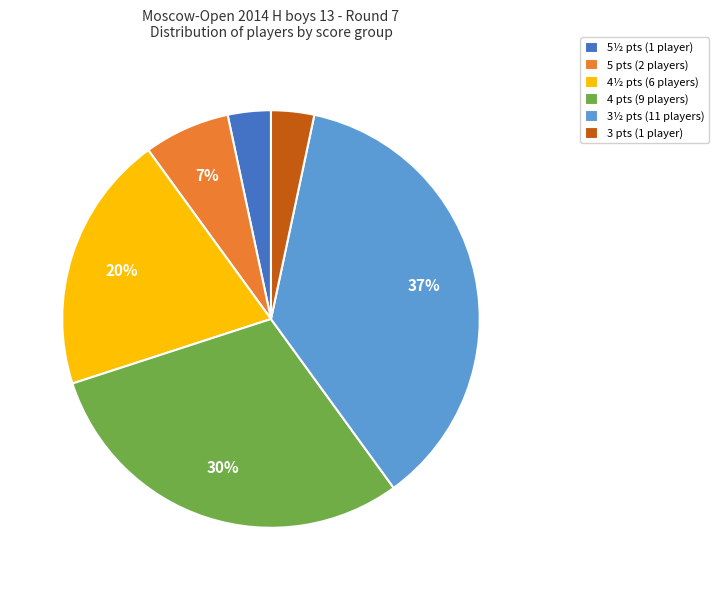

Is the sum of 5½ pts (1 player) and 3 pts (1 player) greater than half?

No